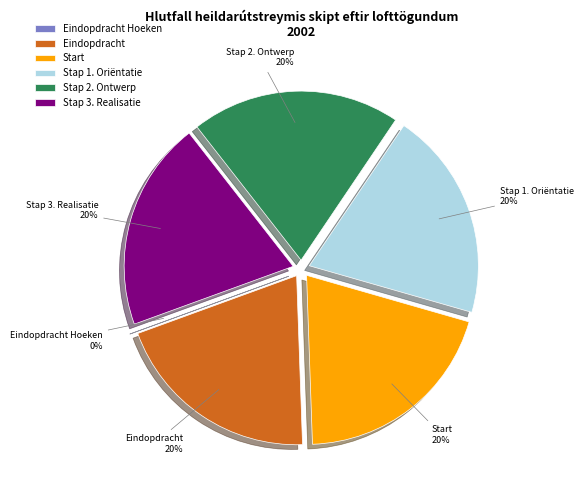

To the nearest percent, what is the average slice percentage?

17%